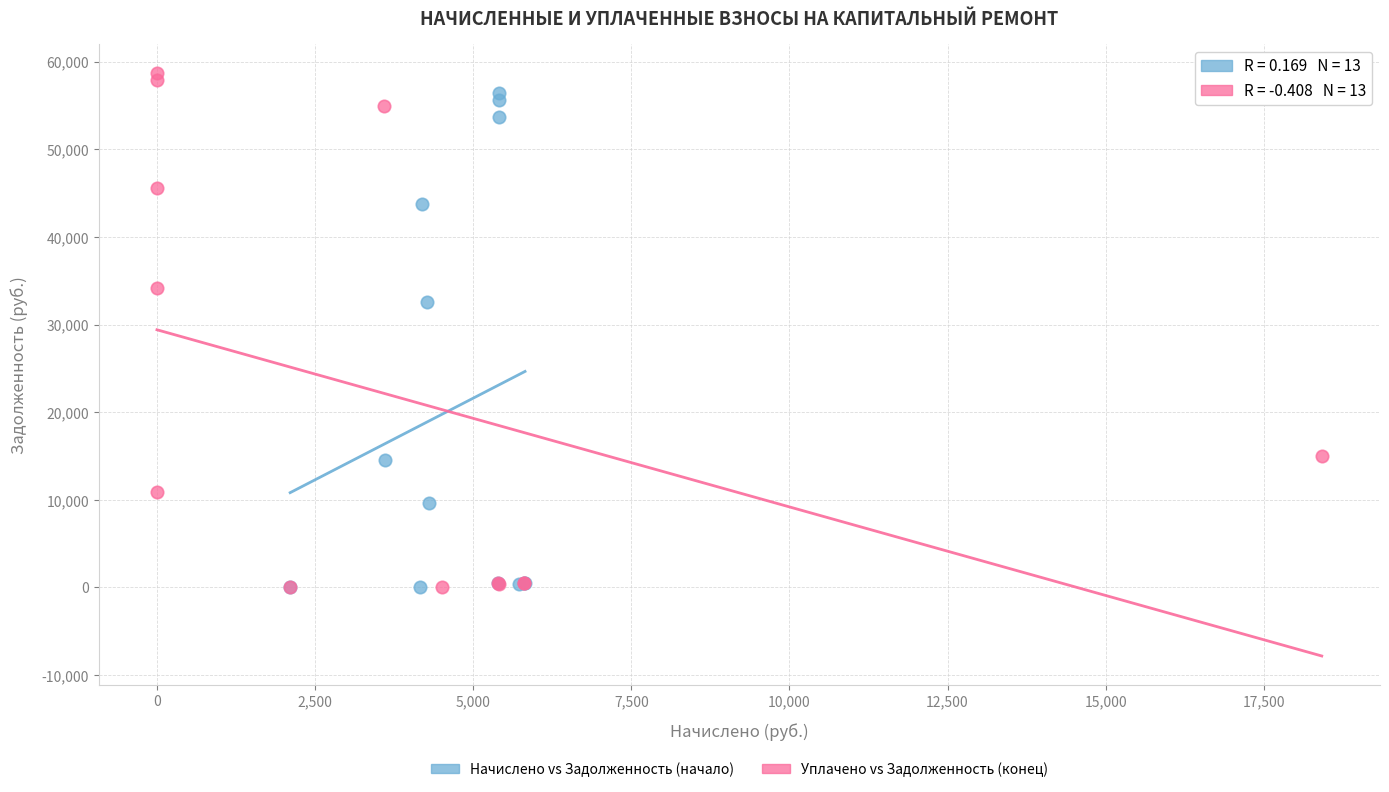

Which series has the largest Y range (max minus min)?

Уплачено vs Задолженность (конец)